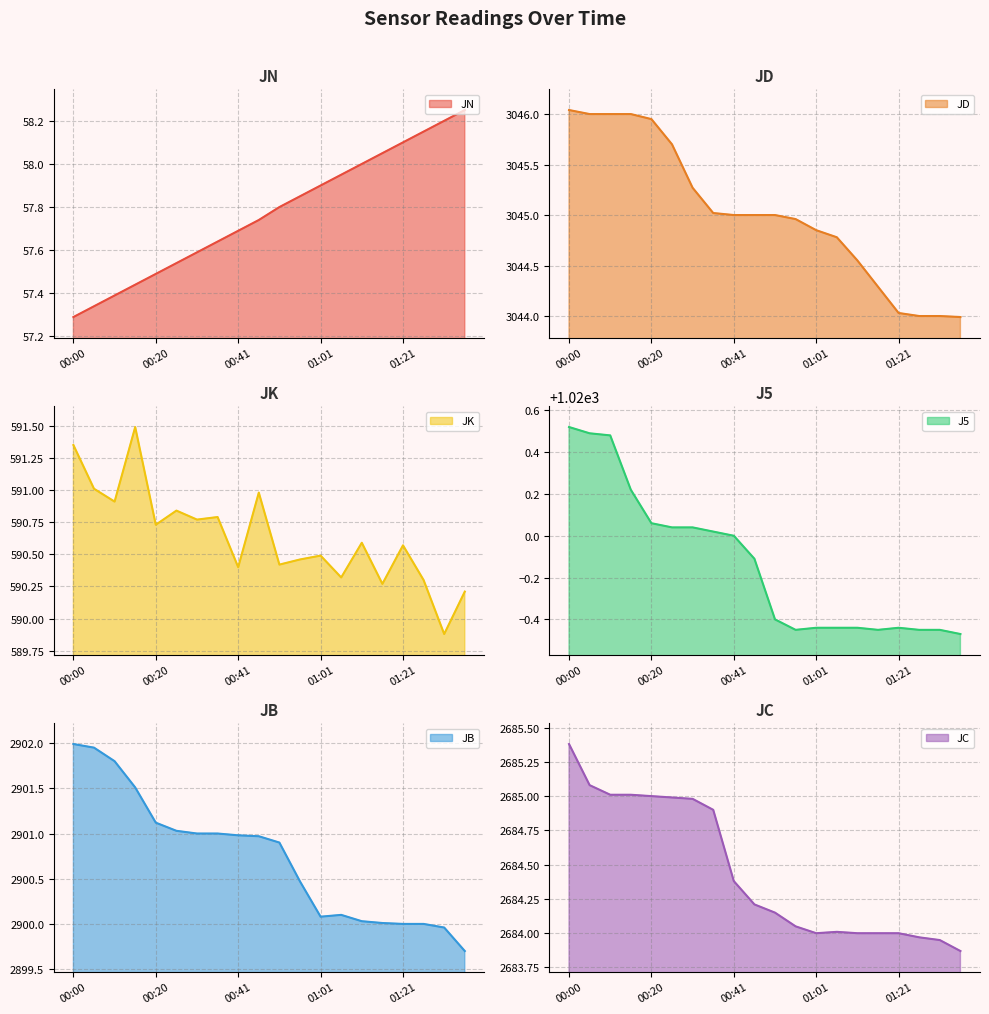

In JB, how many points are lower than both neighbors (excluding endpoints)?

1